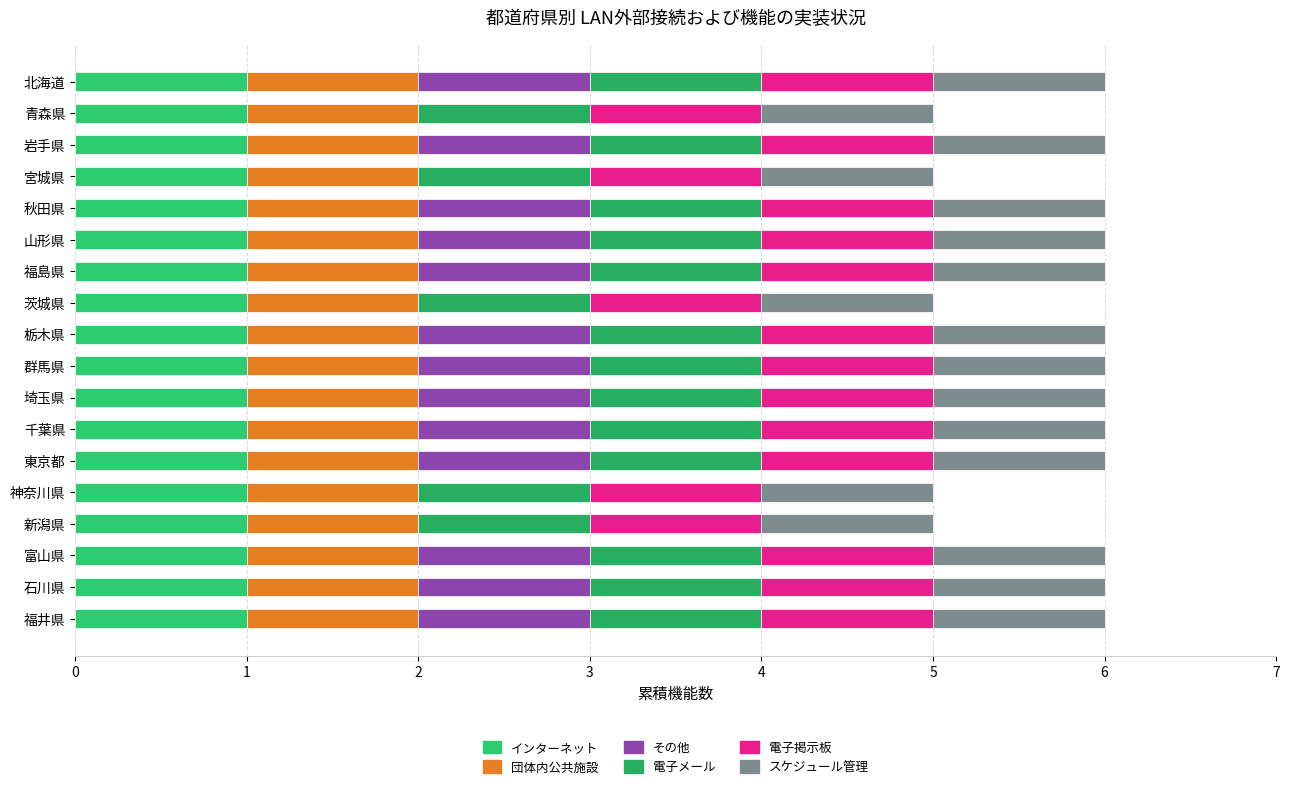

How many series are shown in this chart?

6